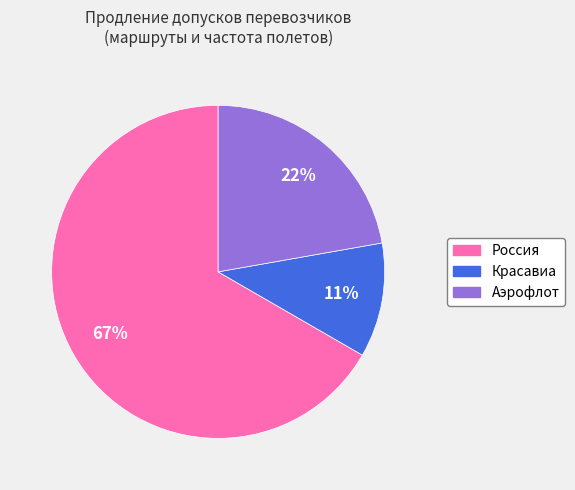

Count the number of slices in the pie.

3